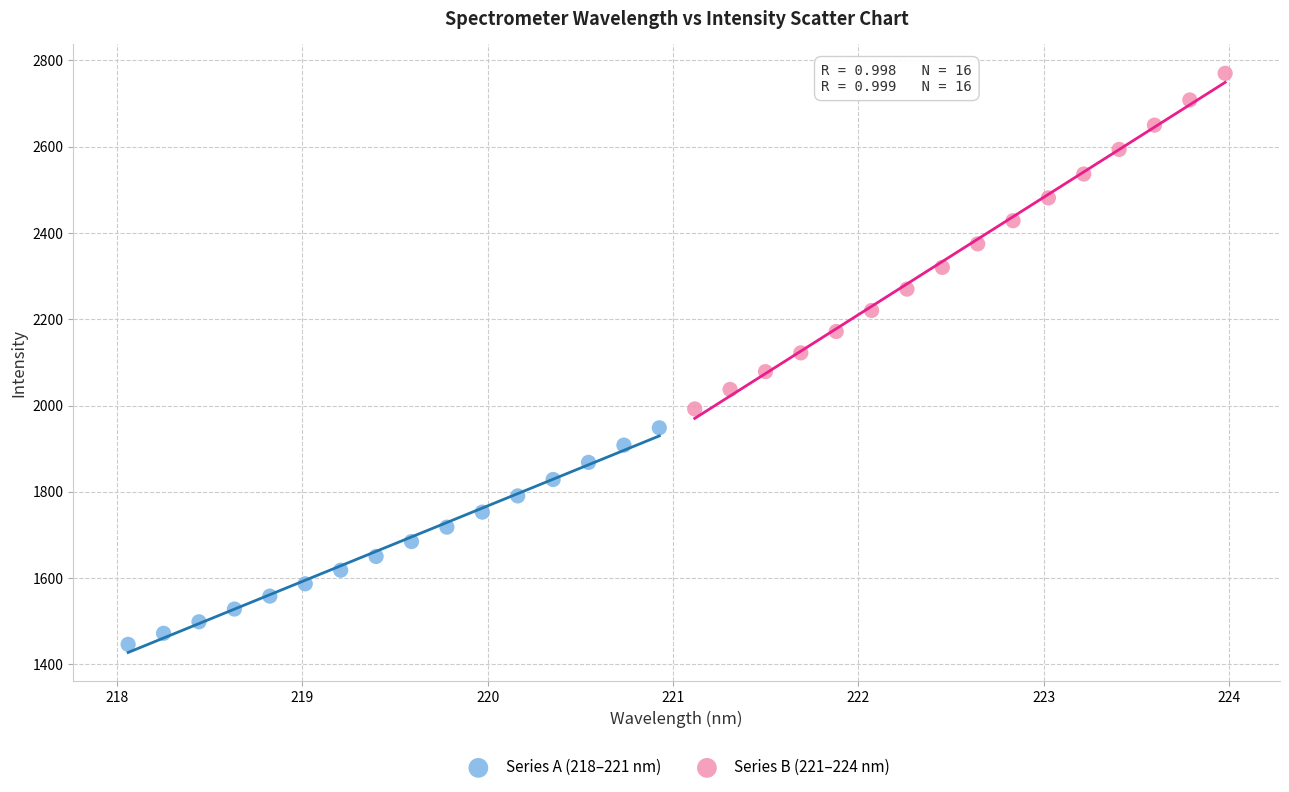

Which series reaches the maximum Y coordinate?

Series B (221–224 nm)